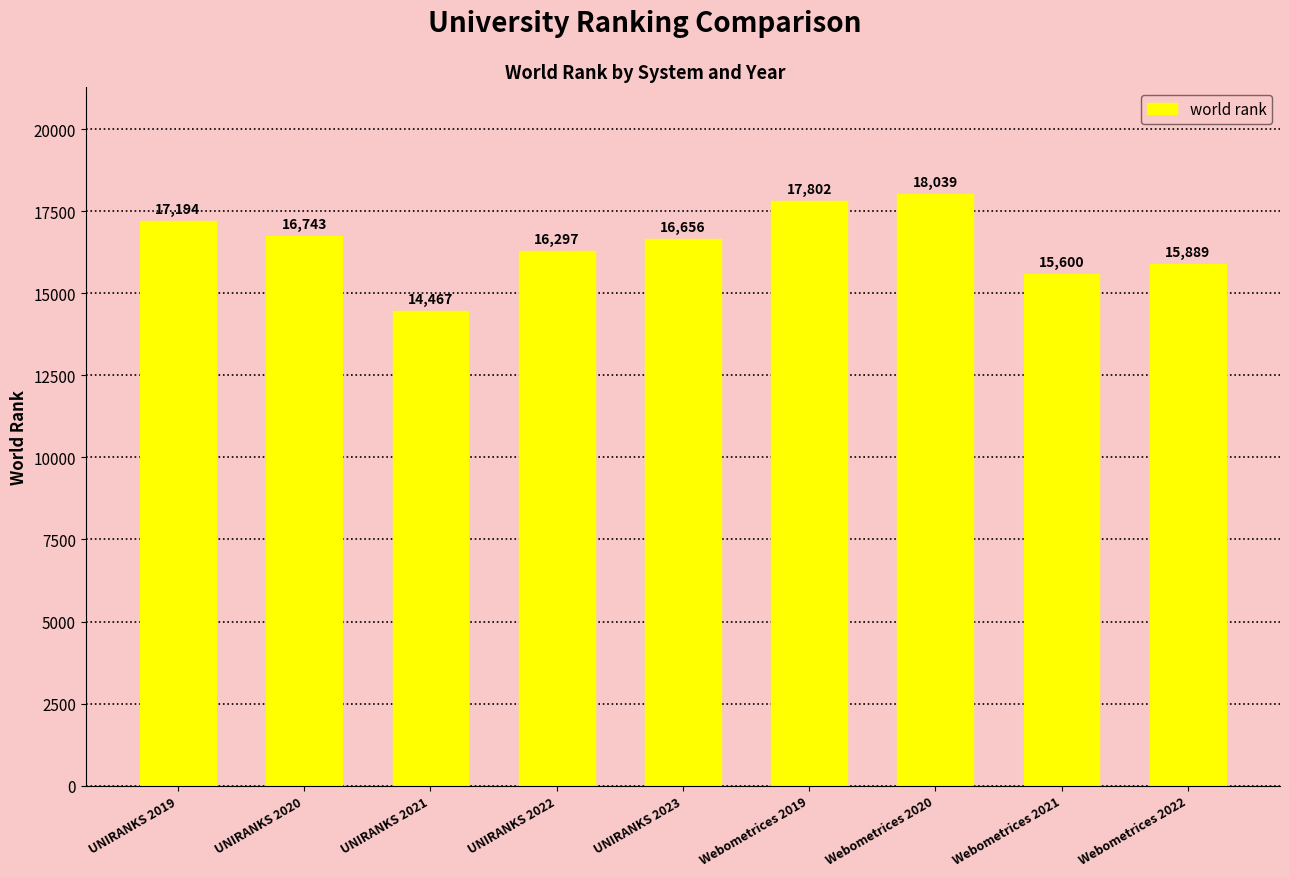

What is the smallest value displayed?

14467